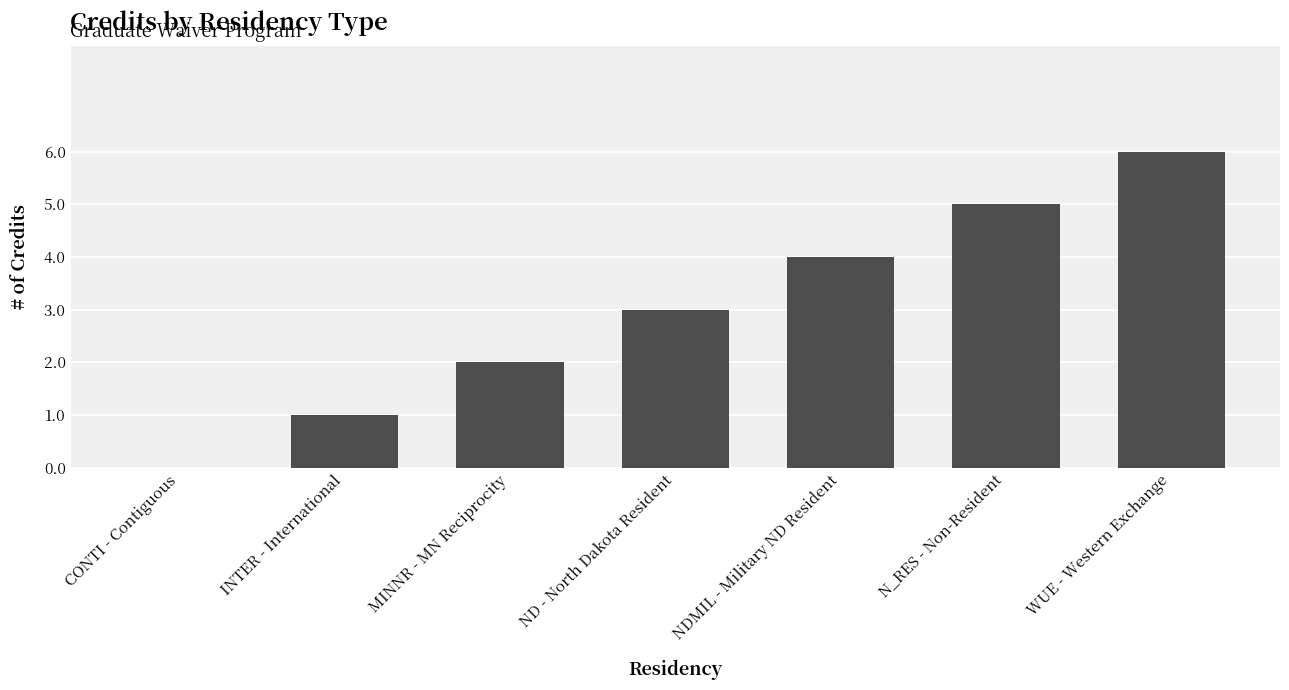

Reading right to left, extract all data points from this chart.

6	5	4	3	2	1	0